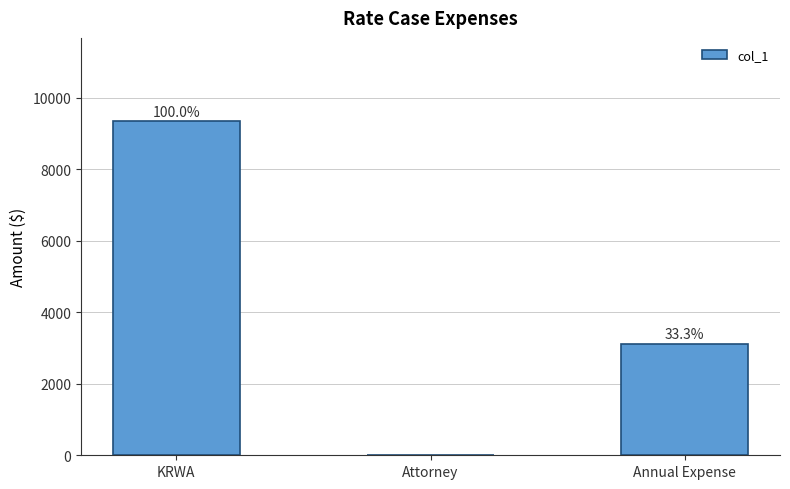

True or false: the data shows 3111.7 at Annual Expense.

True